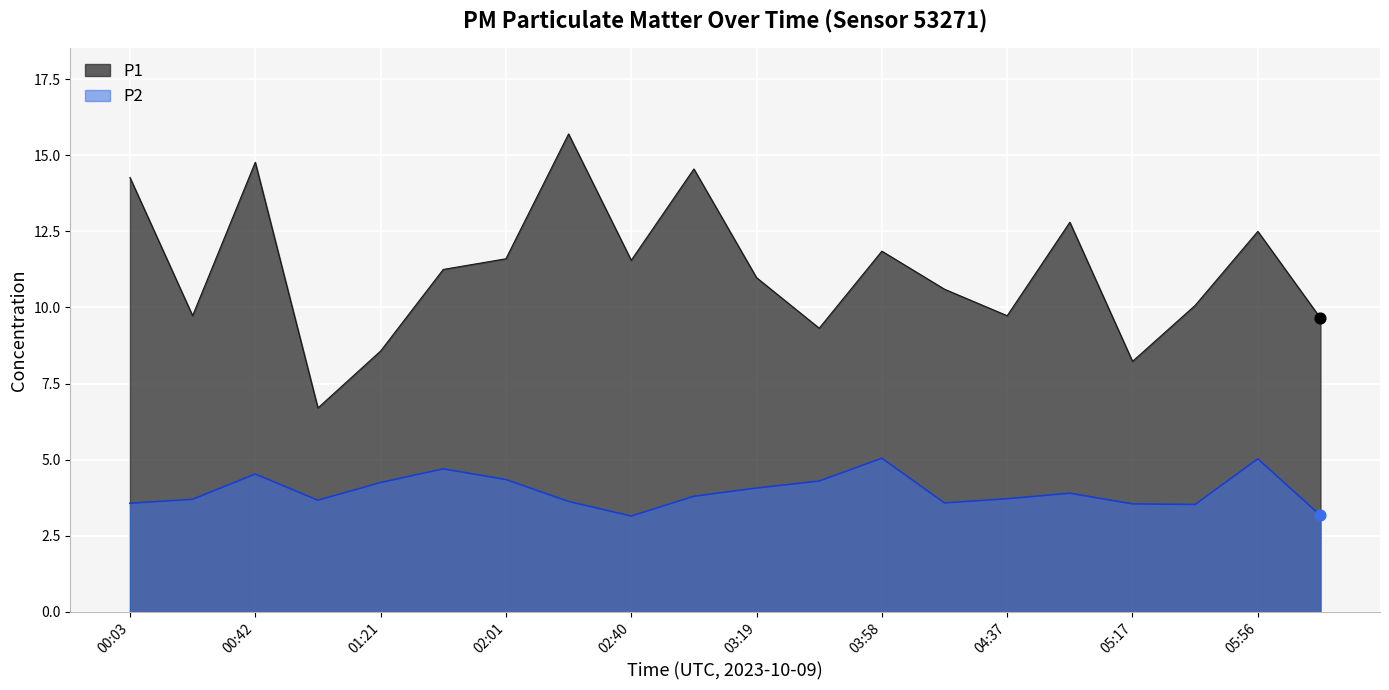

What are all the series names shown in the legend?

P1, P2